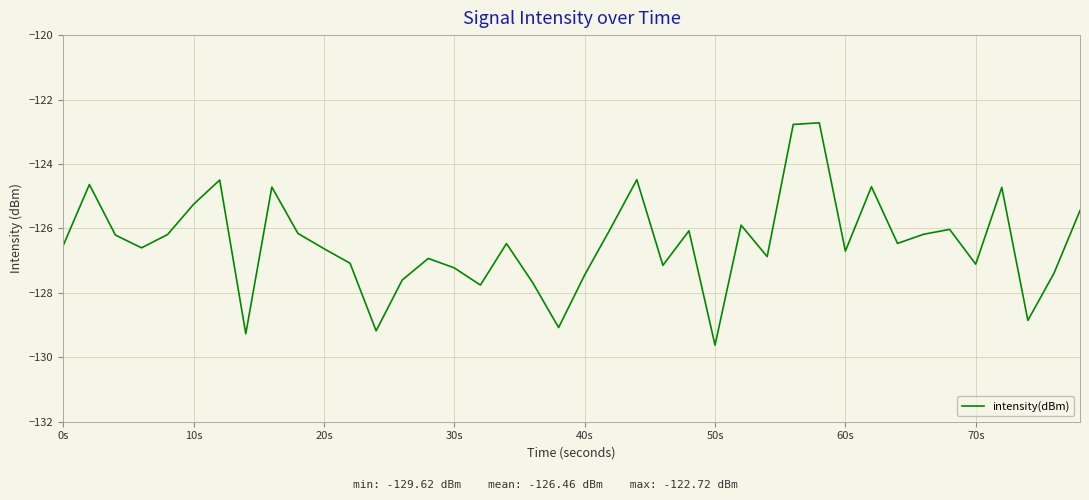

What is the difference between the maximum and minimum values?

6.9